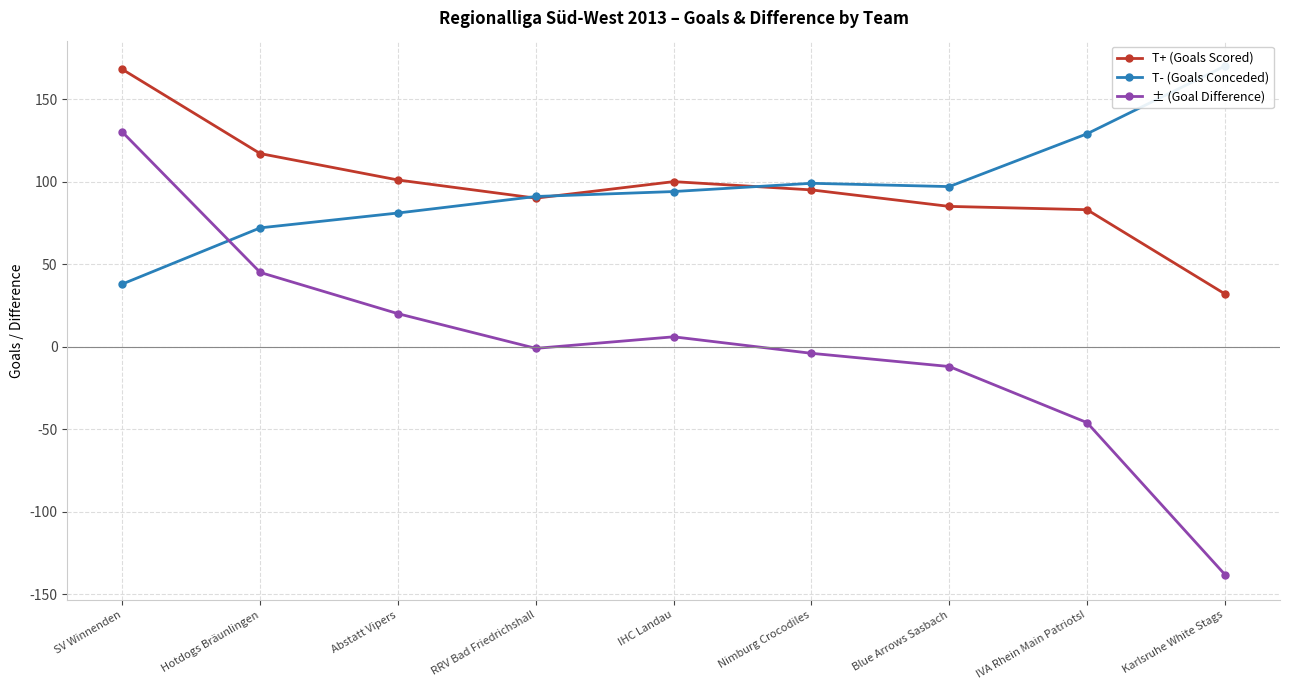

What is the maximum value for ± (Goal Difference)?

130